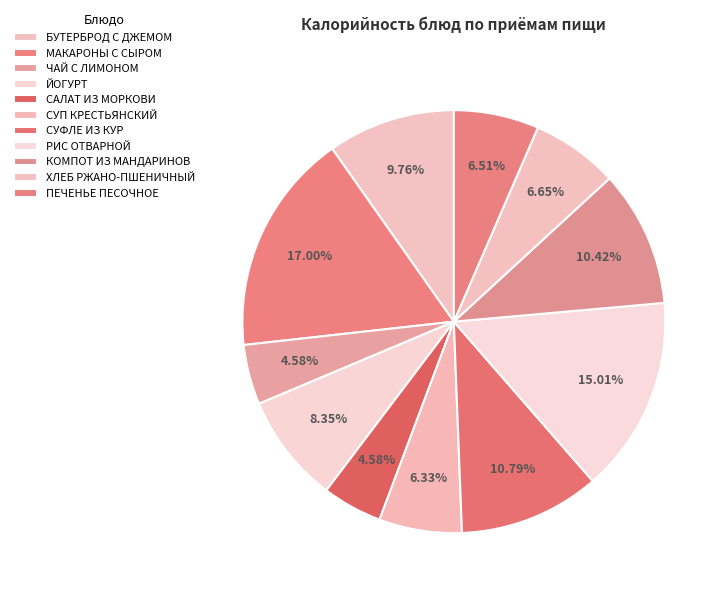

The СУП КРЕСТЬЯНСКИЙ slice represents 6% of the pie. True or false?

True